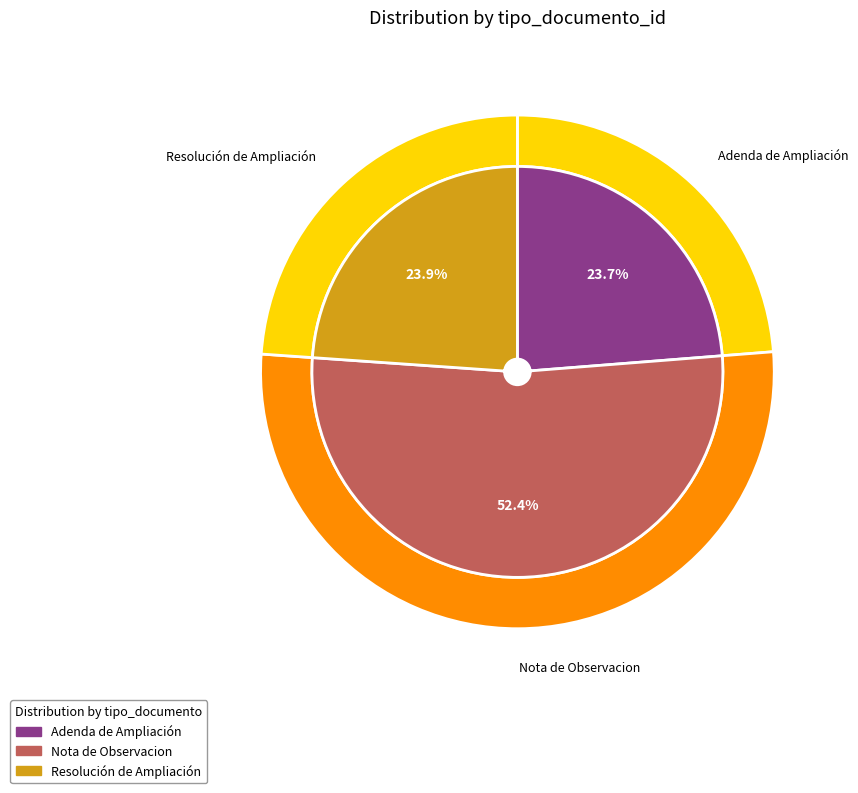

Between Nota de Observacion and Resolución de Ampliación, which is larger?

Nota de Observacion